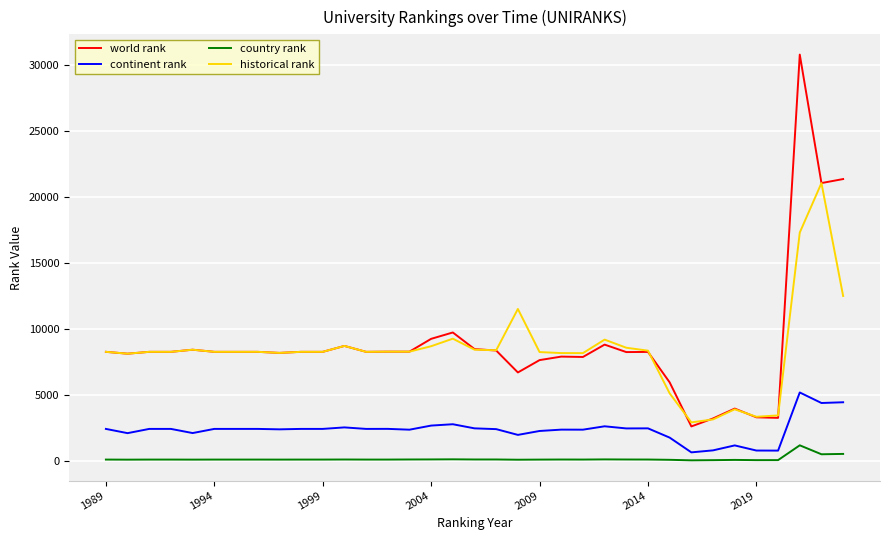

Which series has the largest range (max minus min)?

world rank